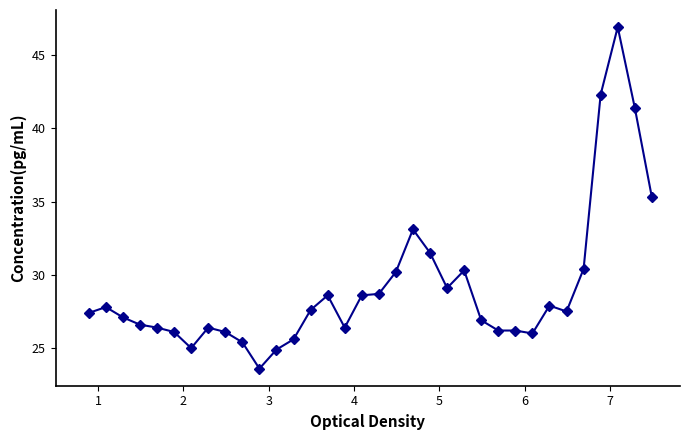

Count the number of data series in this chart.

1